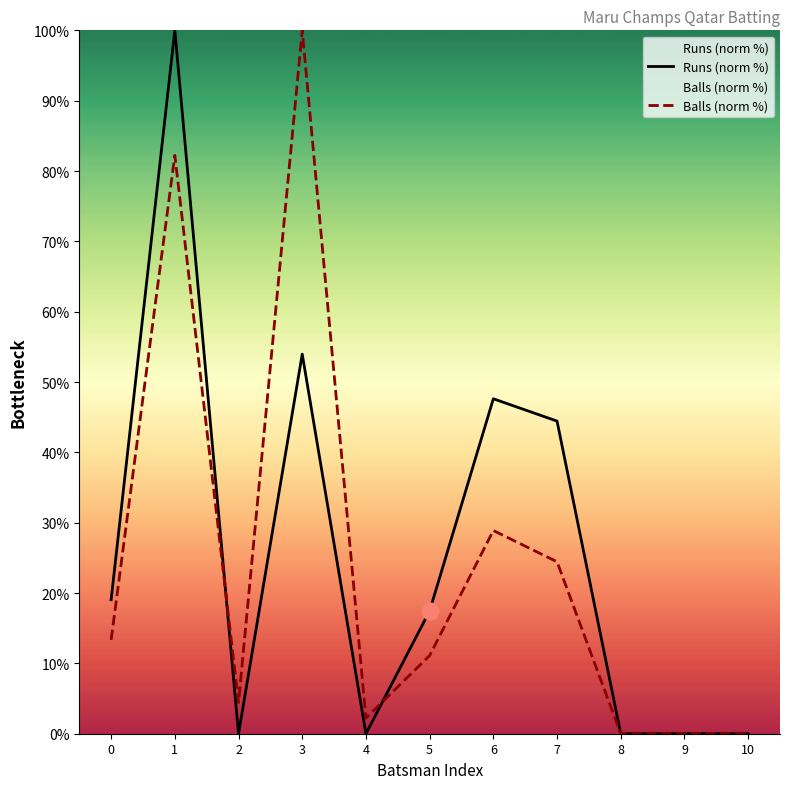

What is the value of the Runs (norm %) point at the 1st from the left?

19.0